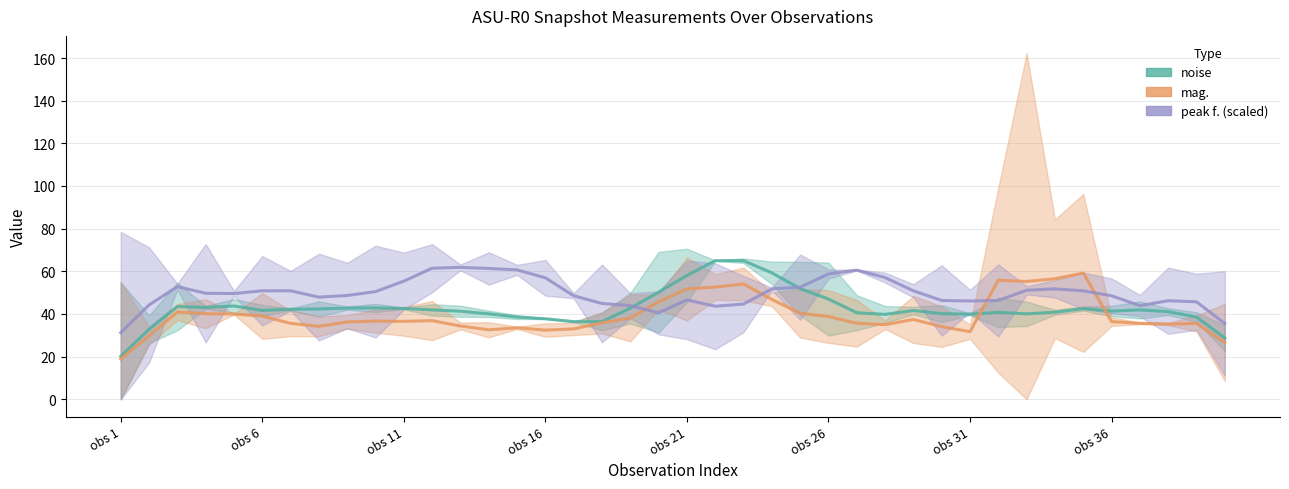

At which label does peak f. (scaled) reach its peak?

12